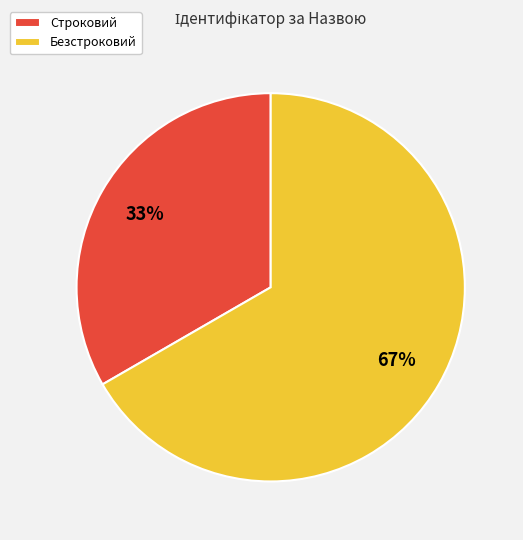

True or false: Безстроковий accounts for 61% of the total.

False